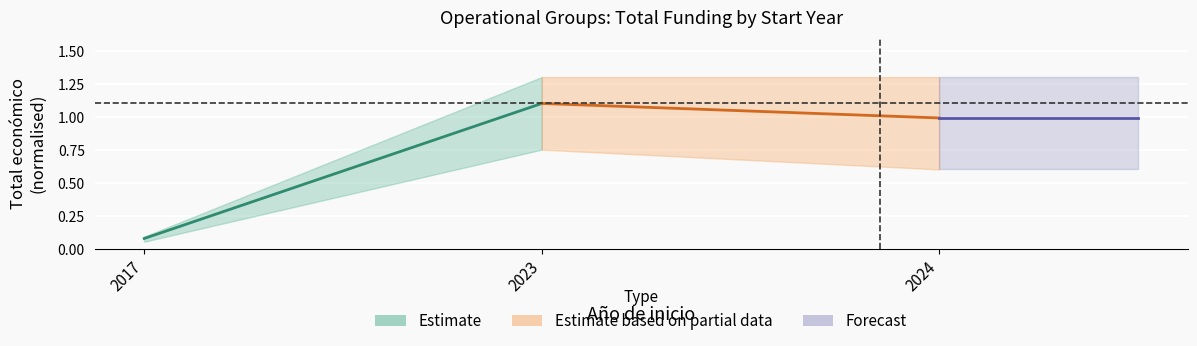

At which label does Estimate reach its minimum?

2017